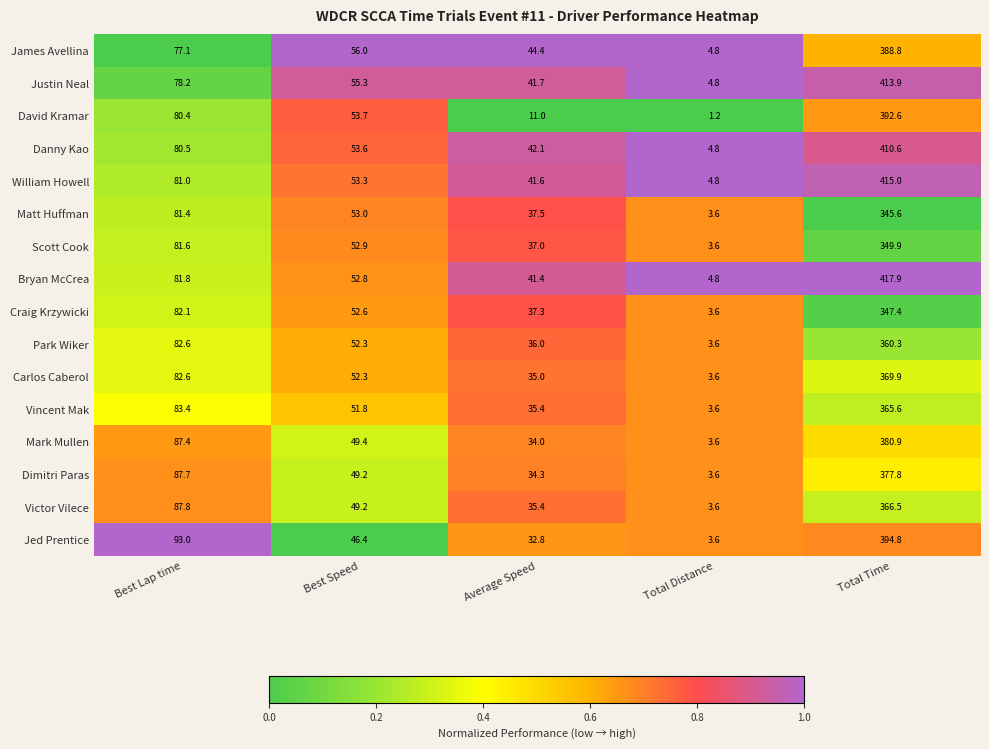

What is the total value across all series at Total Time?

6097.5